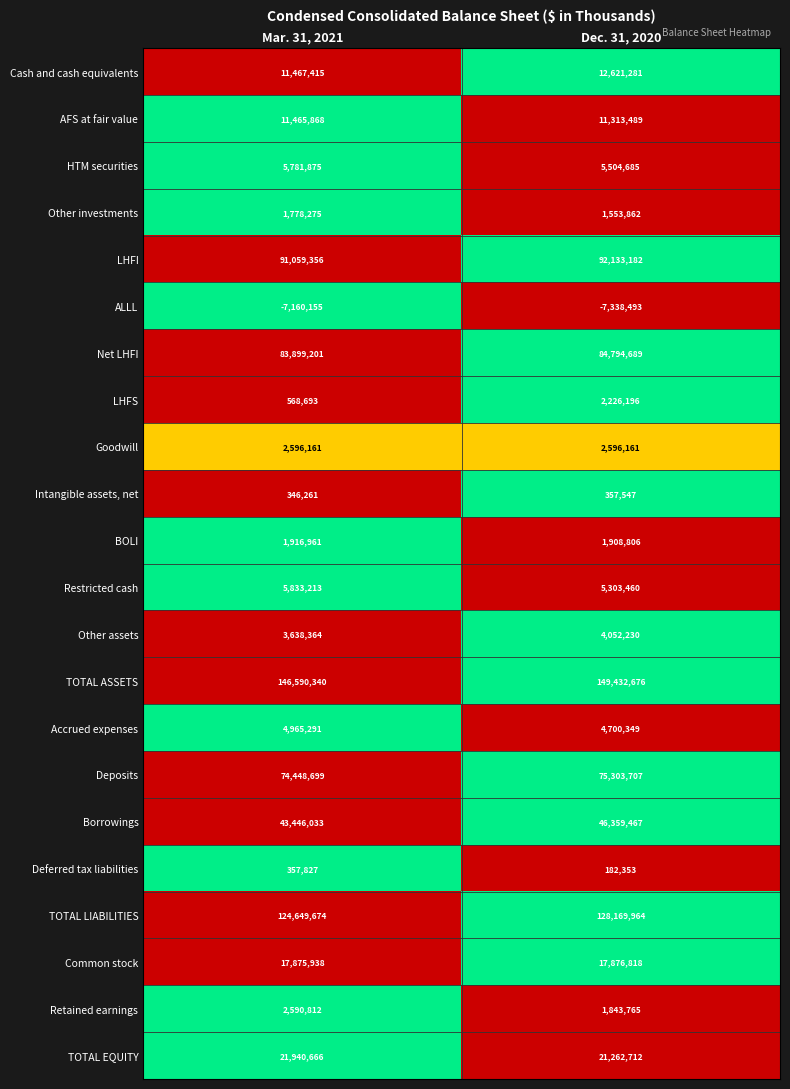

The value of BOLI at Mar. 31, 2021 is 996983. True or false?

False